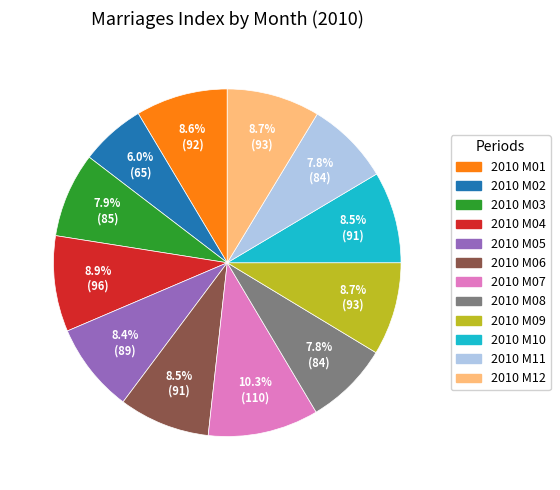

What is the ratio of the value at 2010 M09 to the value at 2010 M12?

1.0